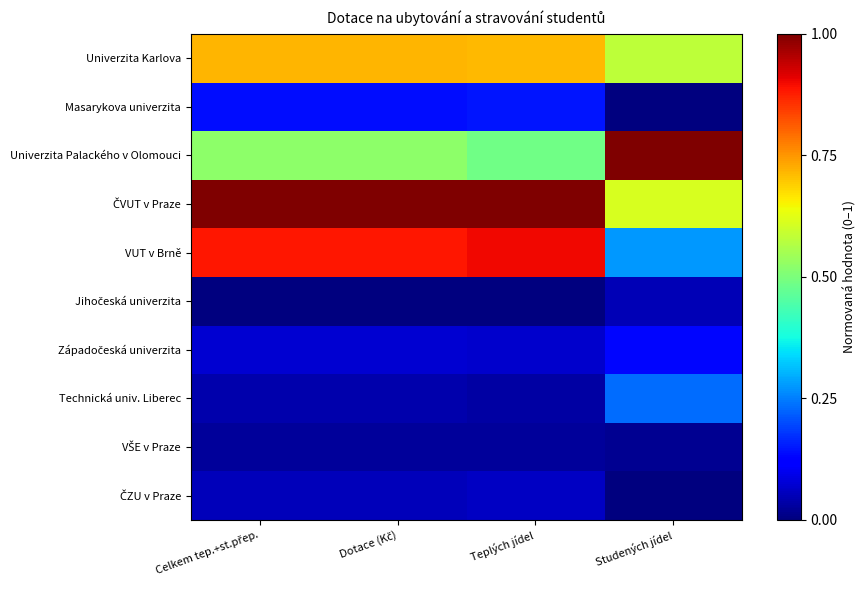

List the series in order of their peak value, highest first.

Univerzita Palackého v Olomouci, ČVUT v Praze, VUT v Brně, Univerzita Karlova, Technická univ. Liberec, Masarykova univerzita, Západočeská univerzita, ČZU v Praze, Jihočeská univerzita, VŠE v Praze